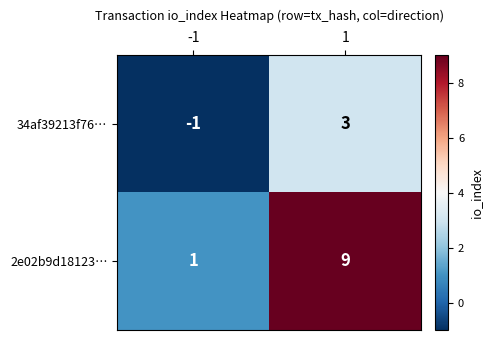

How many categories are shown in the chart?

2